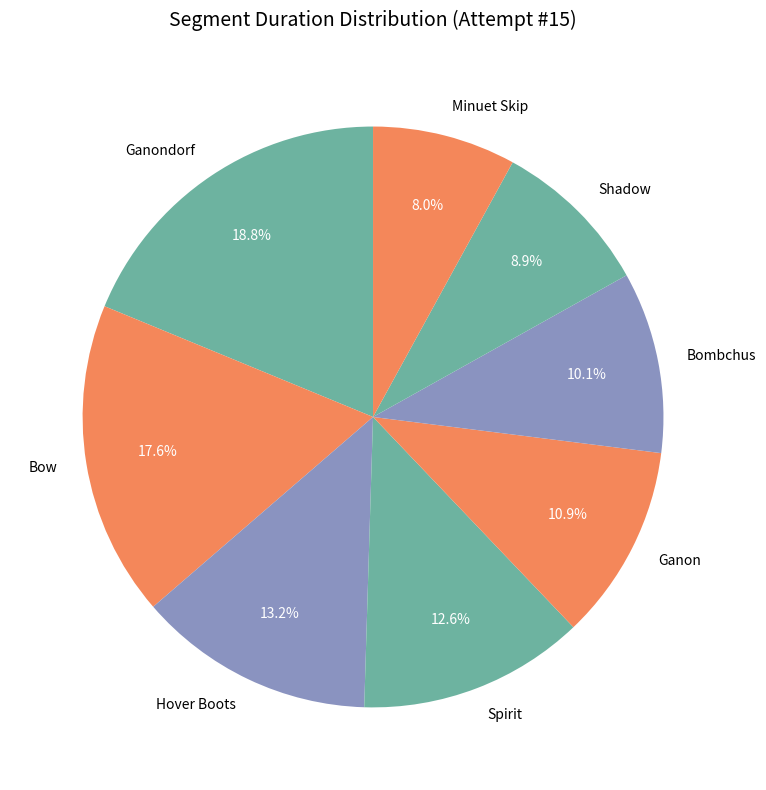

Combined, do Bombchus and Shadow account for over 50%?

No